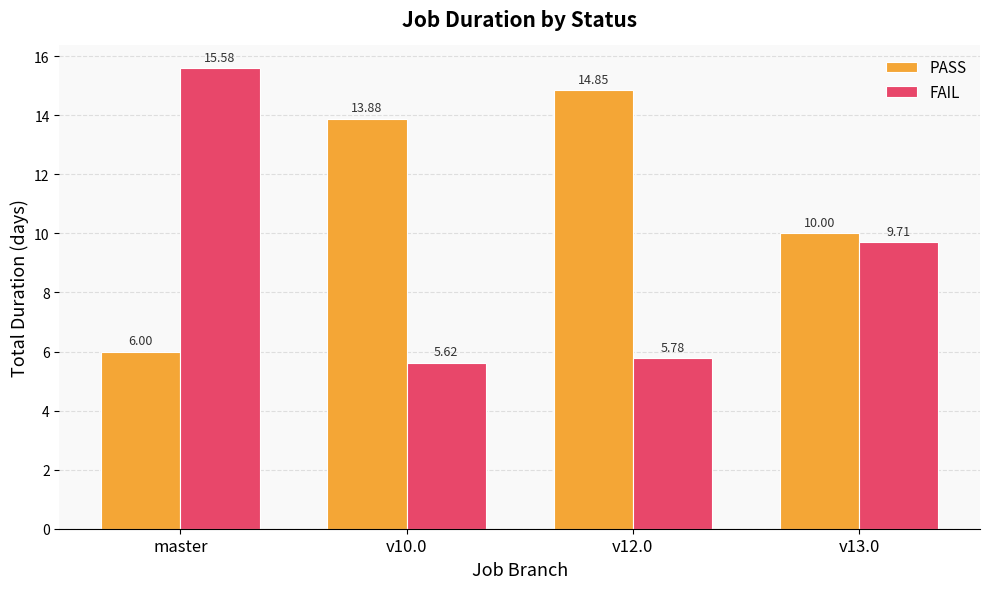

What position from the right is v10.0?

3